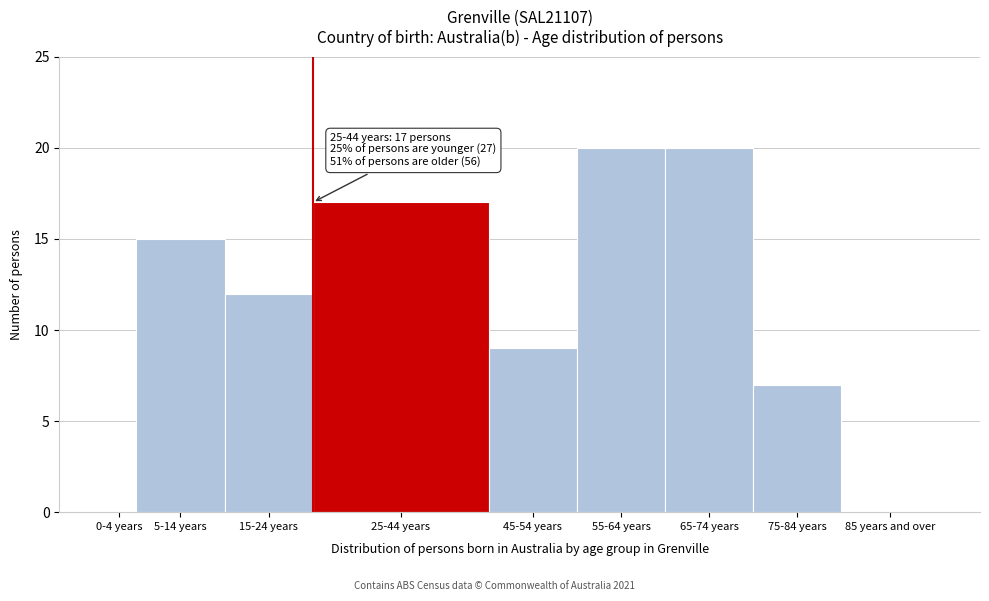

Reading left to right, extract all data points from this chart.

0-4 years=0	5-14 years=15	15-24 years=12	25-44 years=17	45-54 years=9	55-64 years=20	65-74 years=20	75-84 years=7	85 years and over=0